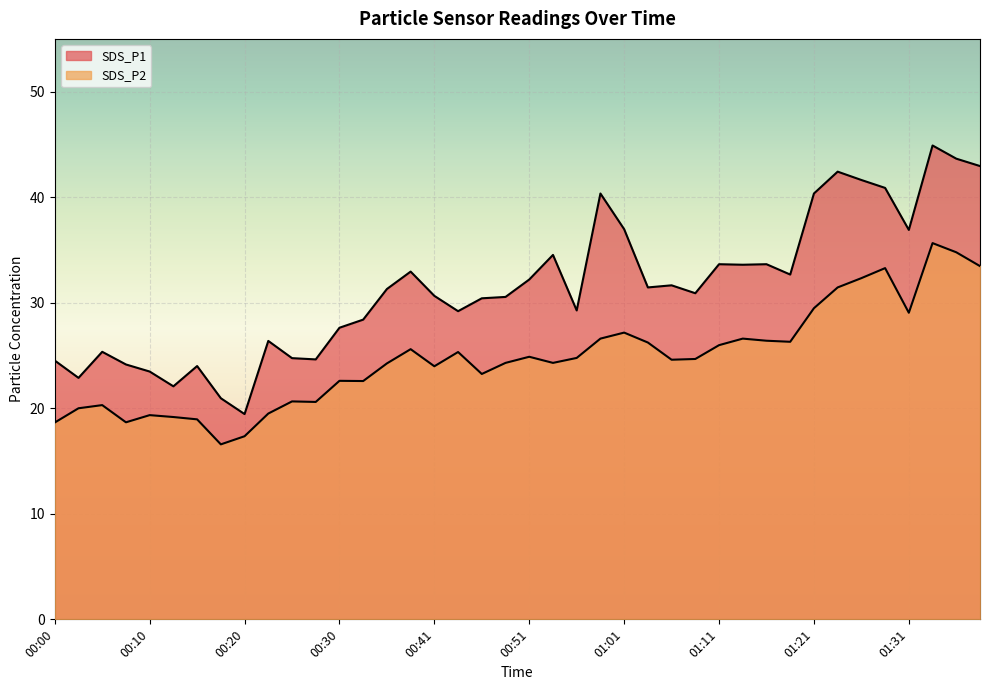

True or false: SDS_P1 and SDS_P2 cross at least once.

False